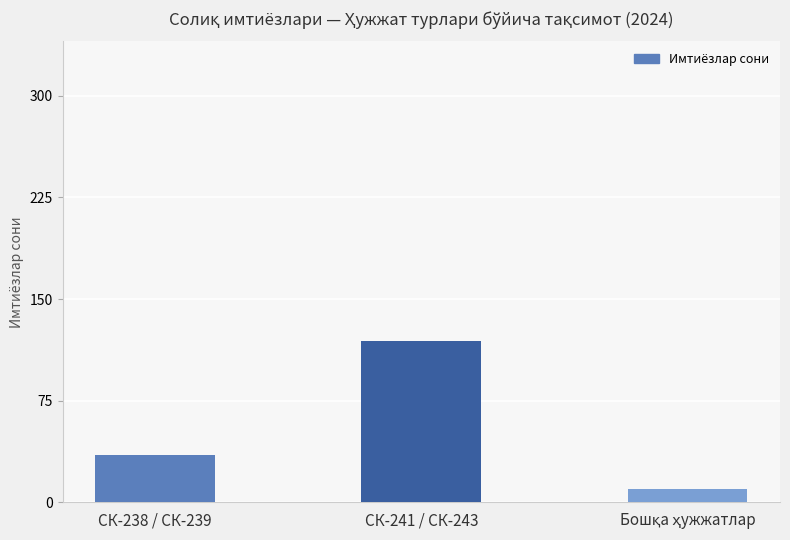

Which has a higher value, СК-241 / СК-243 or СК-238 / СК-239?

СК-241 / СК-243